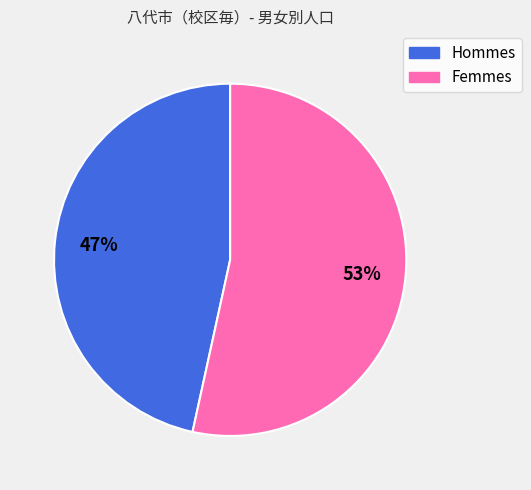

To the nearest percent, what is the average slice percentage?

50%